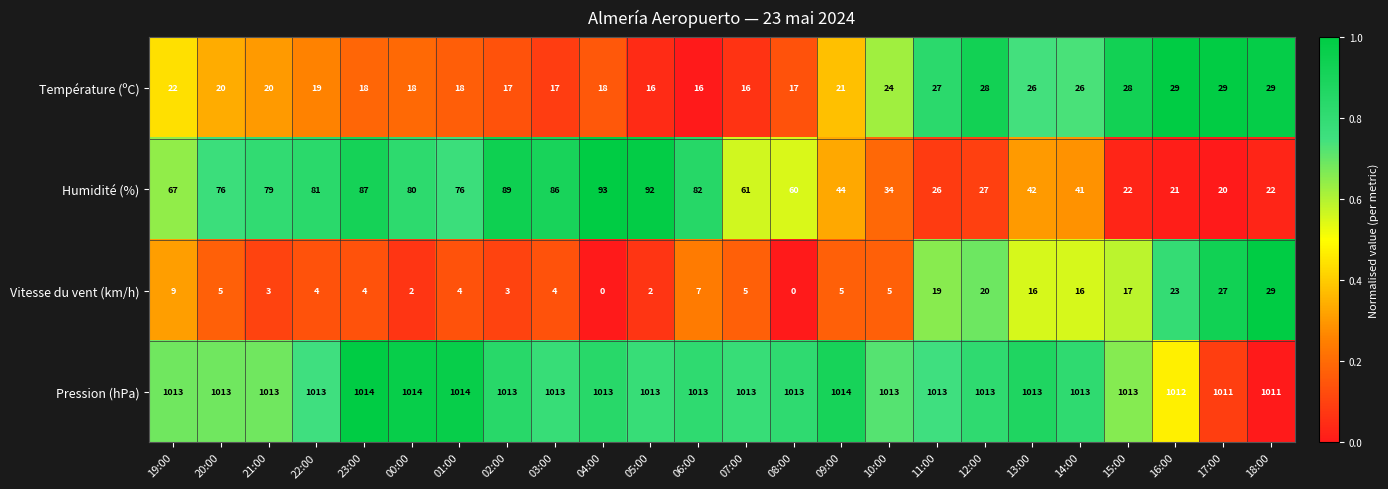

Which series changed the most between 22:00 and 04:00?

Humidité (%)